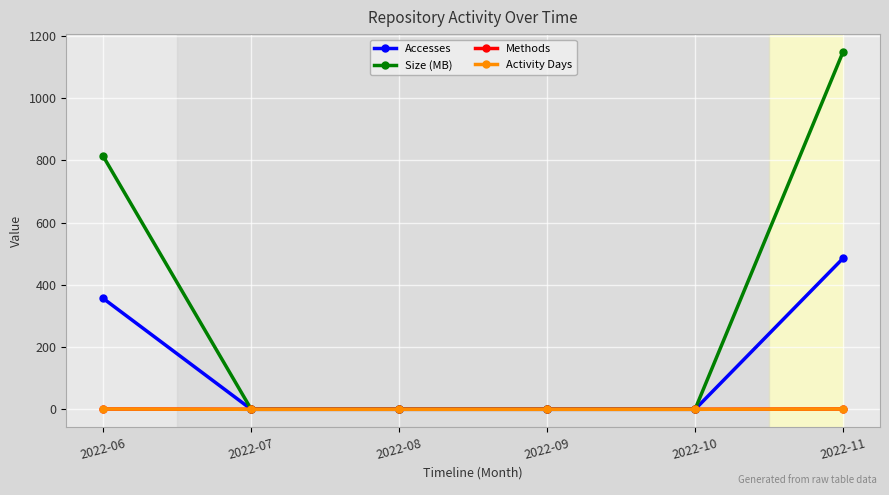

Is this an area chart (filled region under the line)?

No